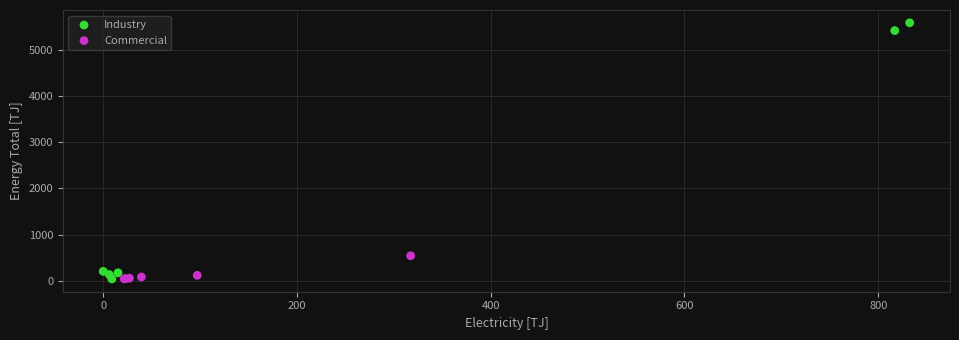

Which series contains the highest Y value?

Industry